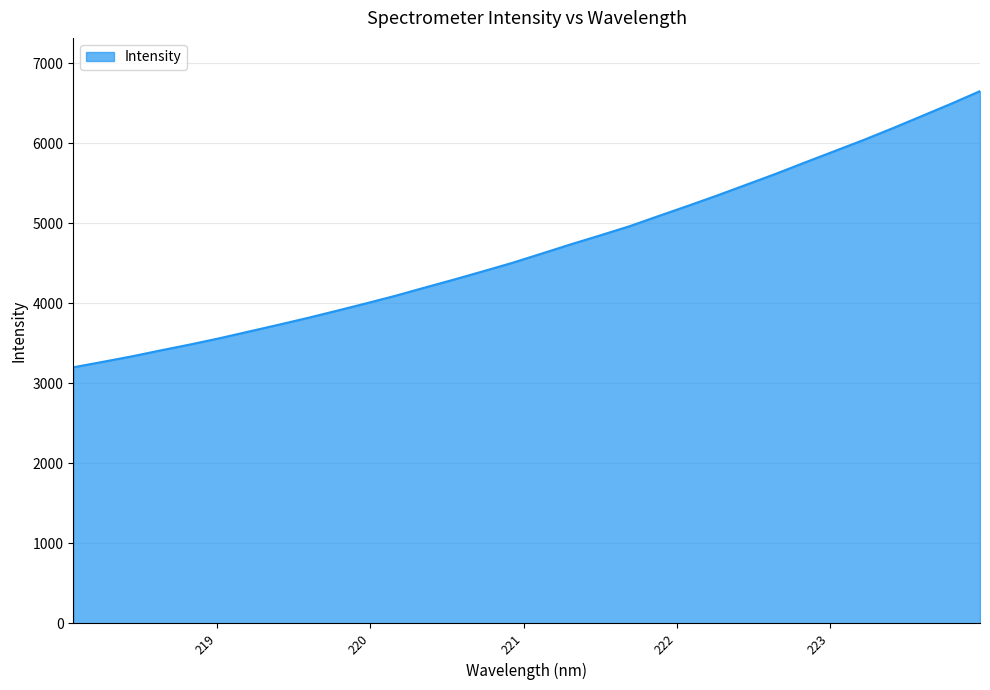

What is the smallest value displayed?

3200.5